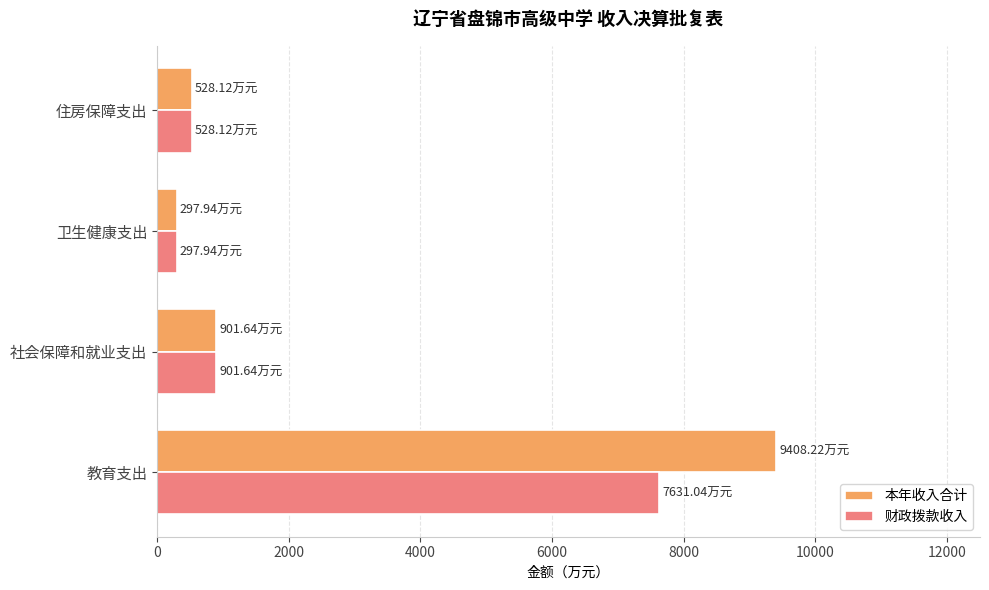

Is the value of 财政拨款收入 at 社会保障和就业支出 greater than the value of 本年收入合计 at 住房保障支出?

Yes